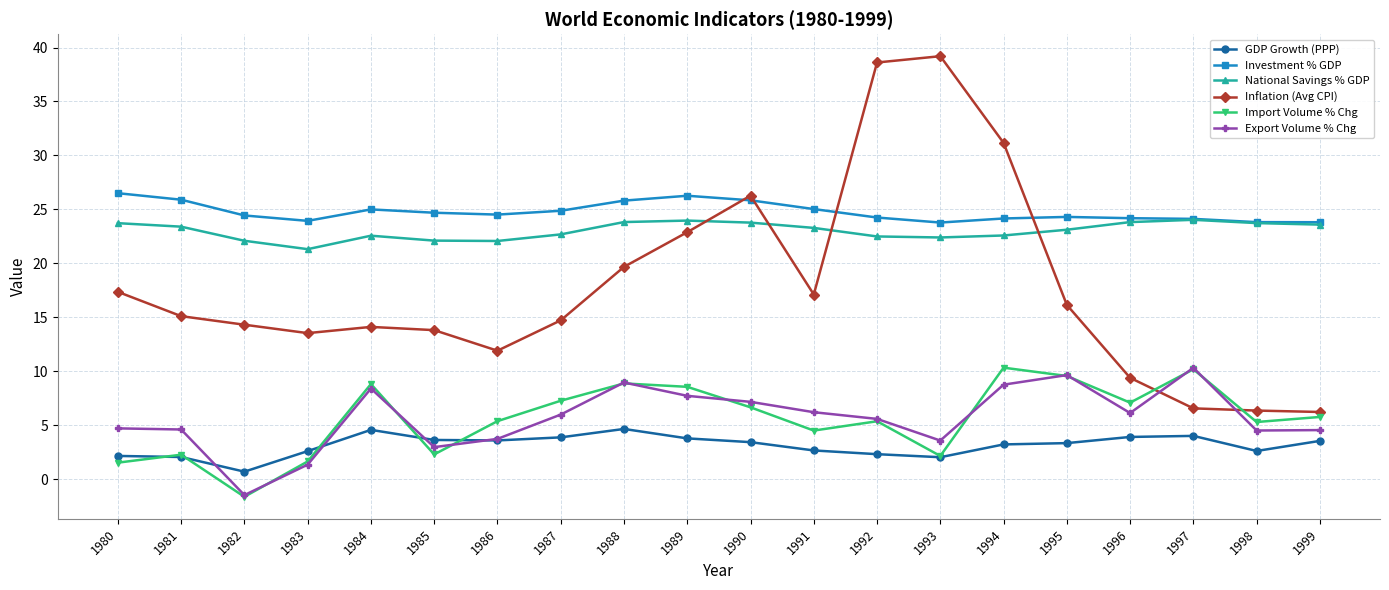

Where is the first local minimum for GDP Growth (PPP)?

1982